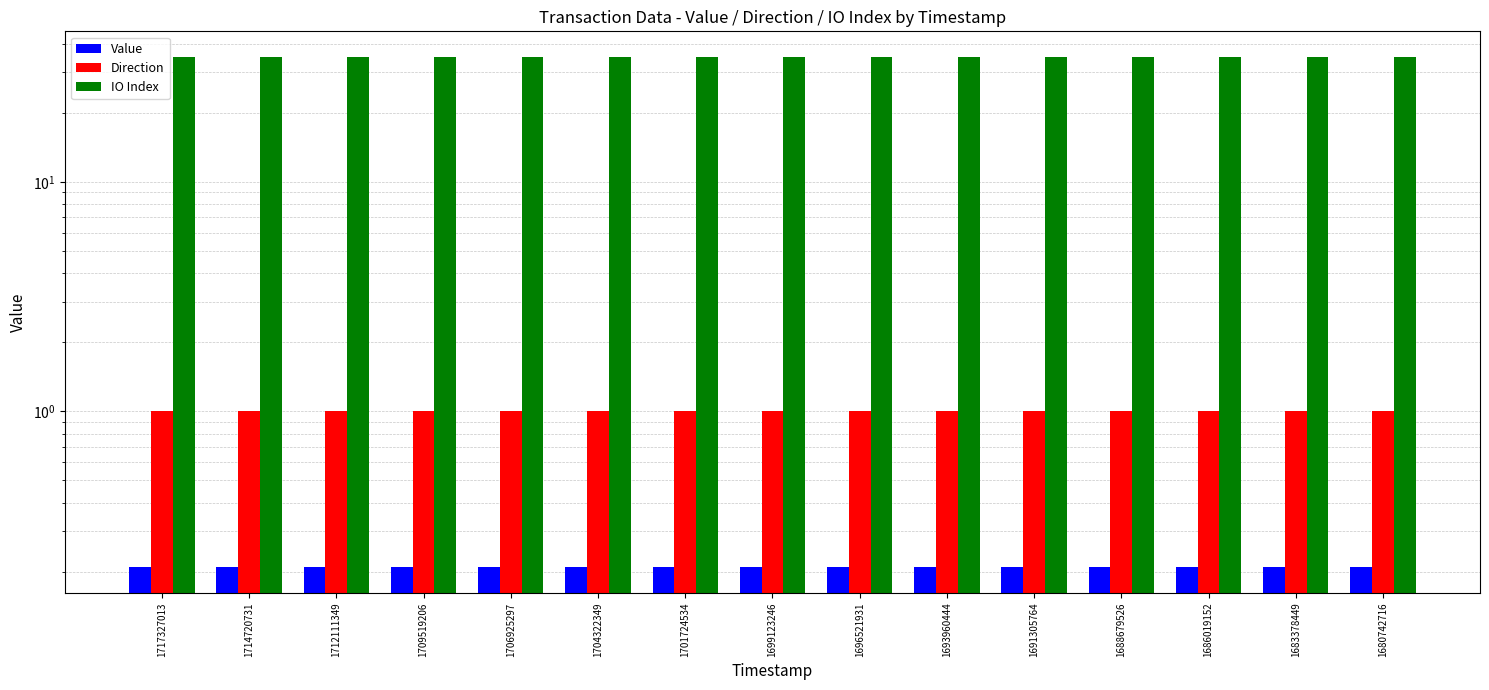

What is the minimum value shown in the chart?

0.2